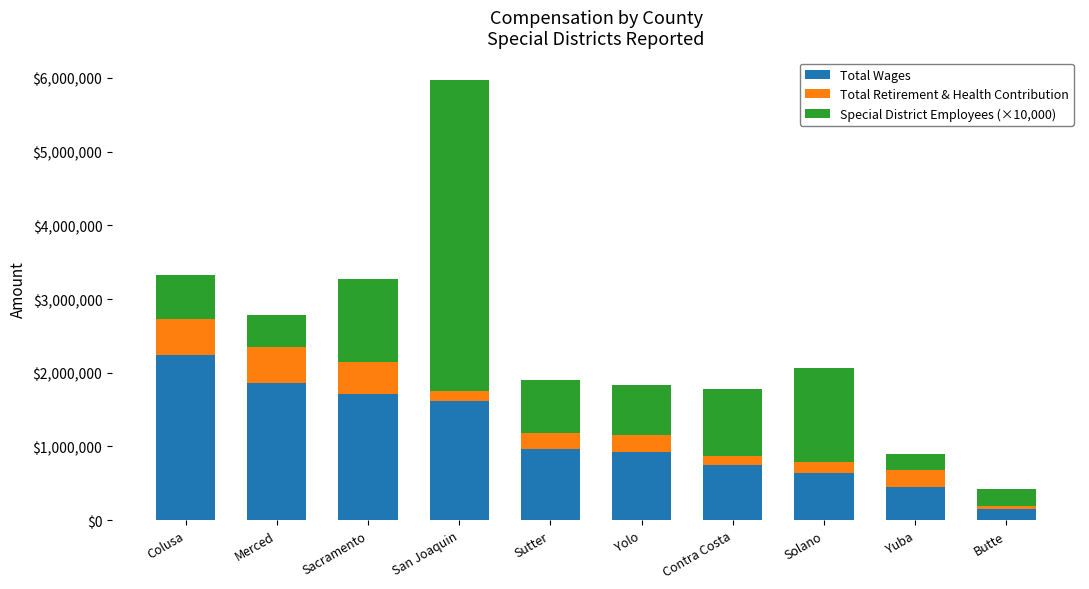

The value of Total Wages at Sacramento is 678402. True or false?

False